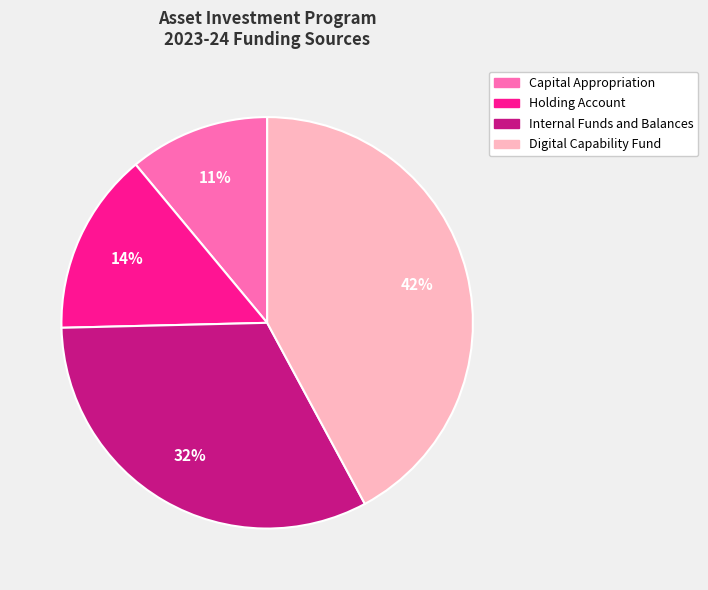

Rank the categories by value from lowest to highest.

Capital Appropriation, Holding Account, Internal Funds and Balances, Digital Capability Fund